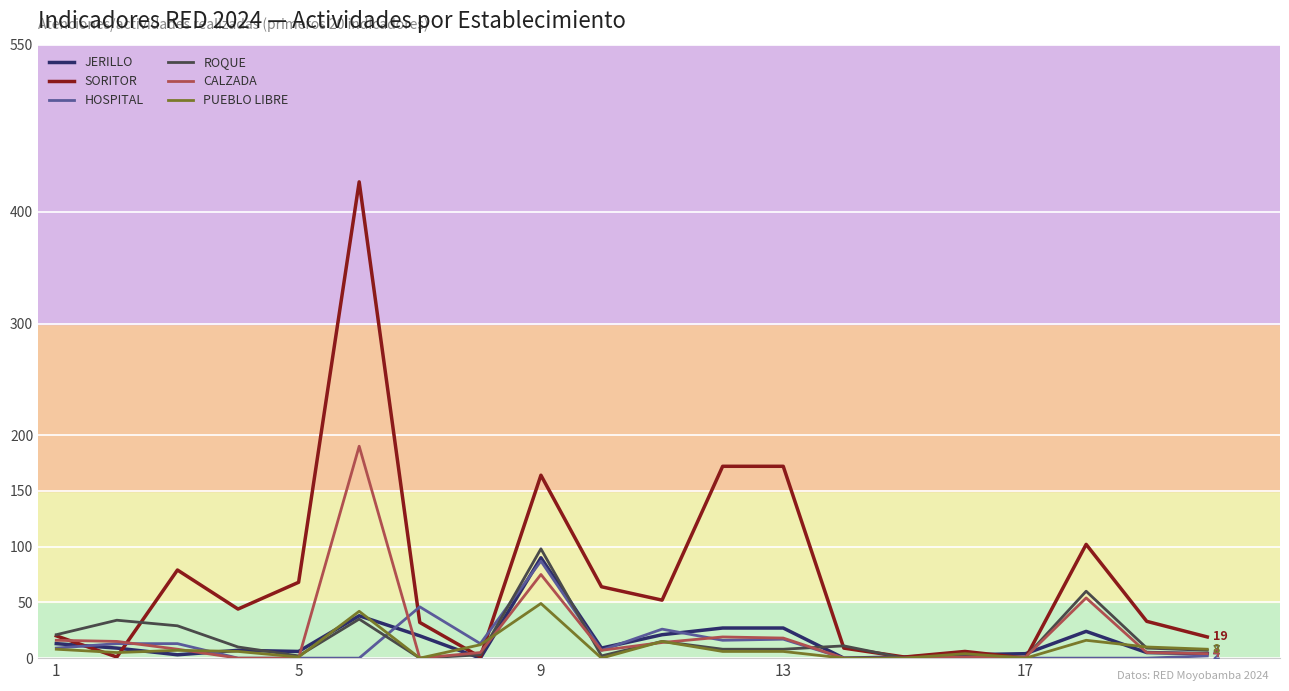

Which series has the largest total across all categories?

SORITOR